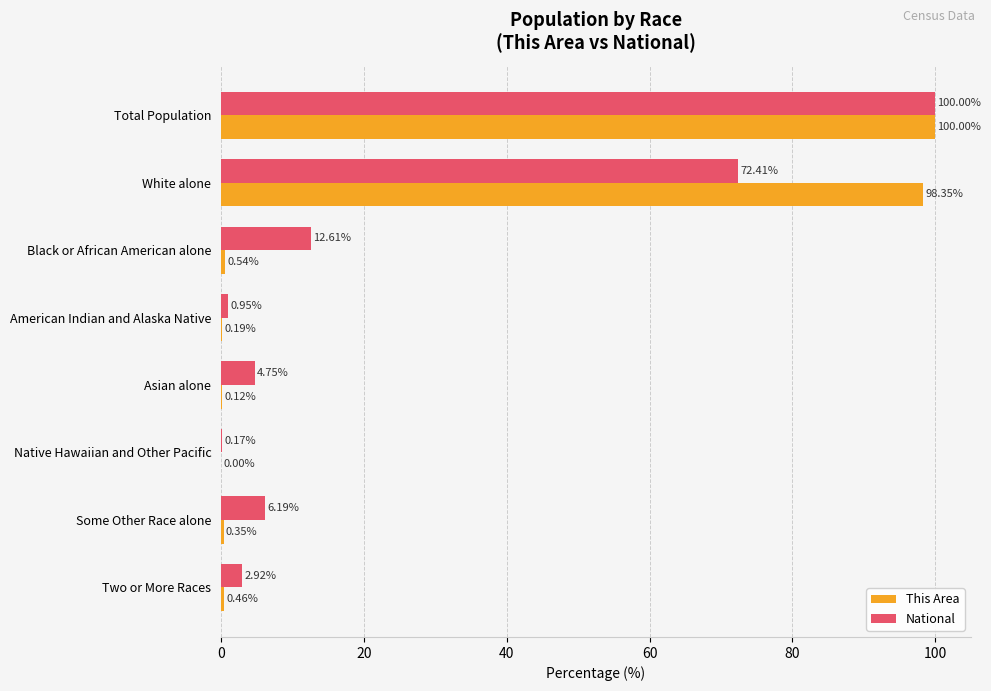

What is the highest value of the National series?

100.0